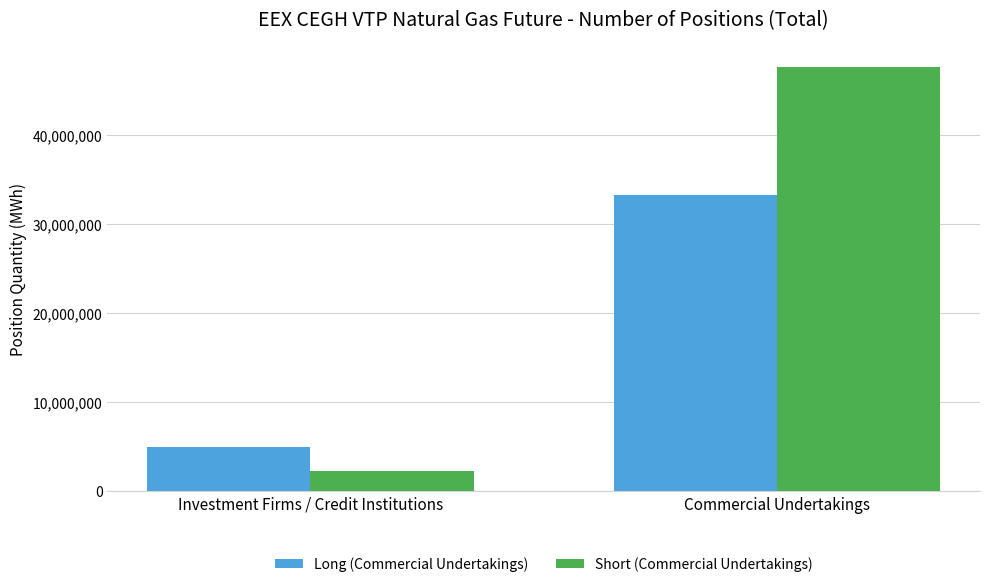

How many data points in Long (Commercial Undertakings) are less than 33237678?

1